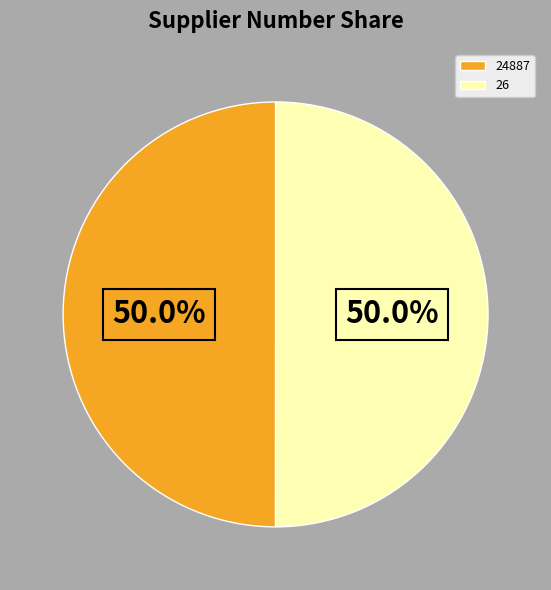

What is the ratio of the value at 24887 to the value at 26?

1.0